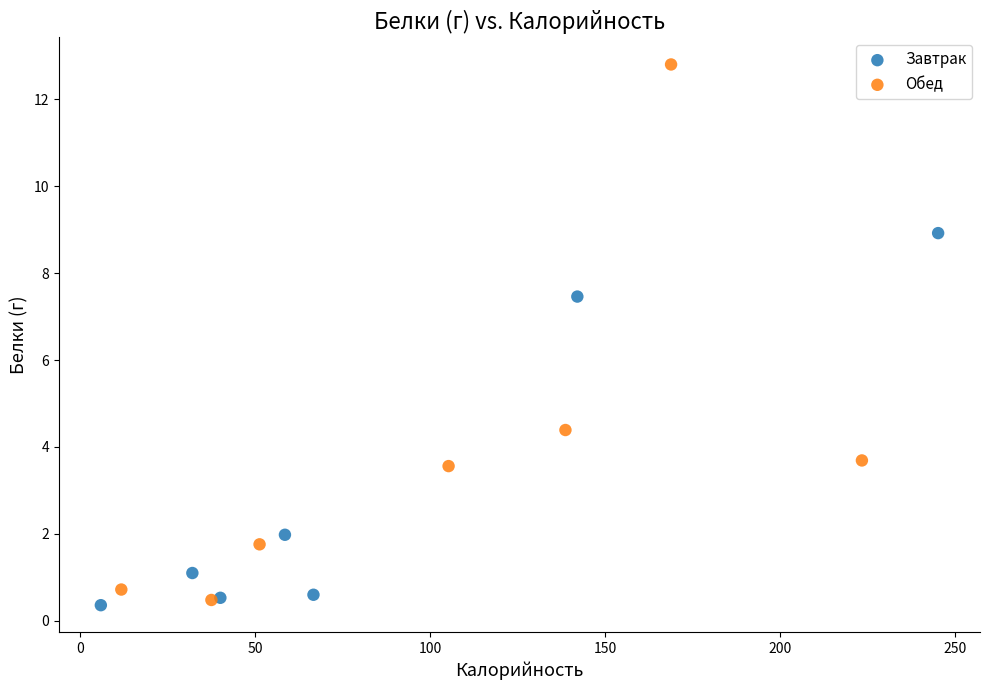

What are all the series names shown in the legend?

Завтрак, Обед